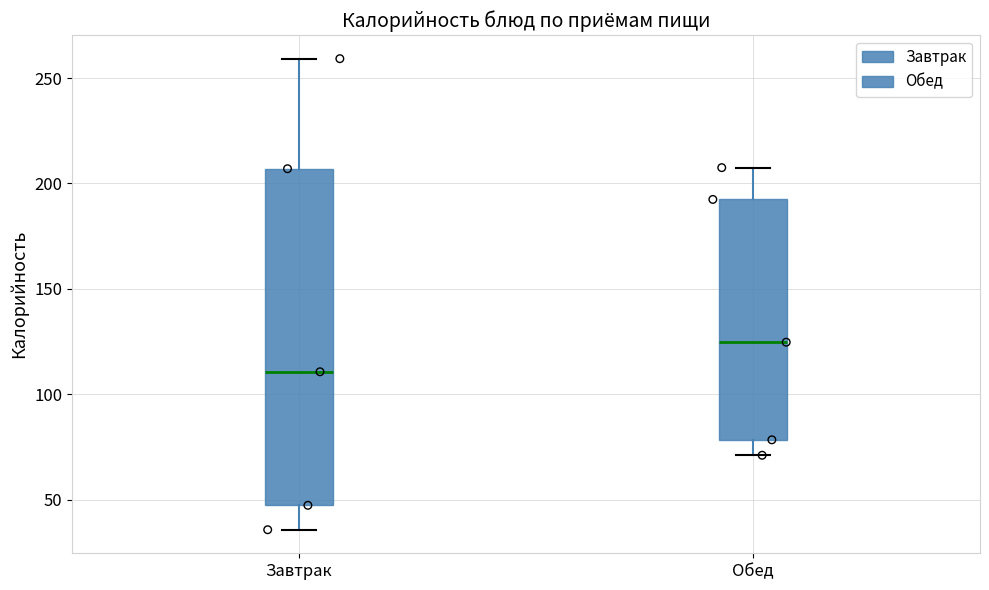

Where is the lower edge of the box for Обед on the y-axis? The values are not printed on the chart, so give them approximately, as read against the axis.

80